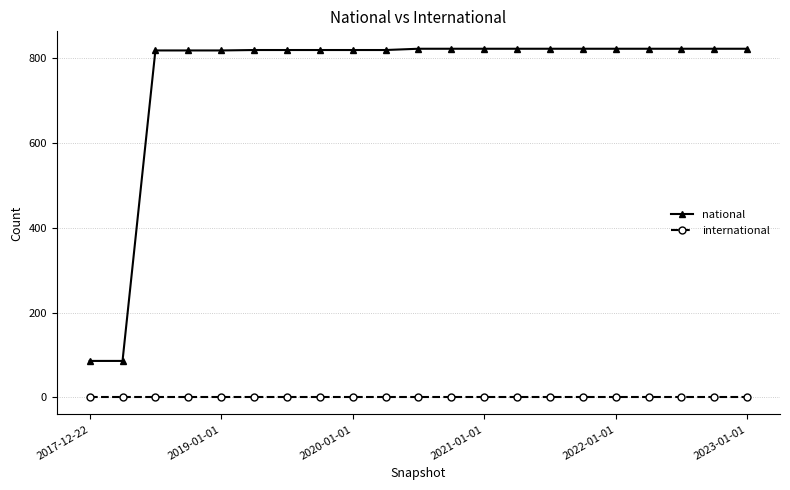

Rank the series by their maximum value, from lowest to highest.

international, national